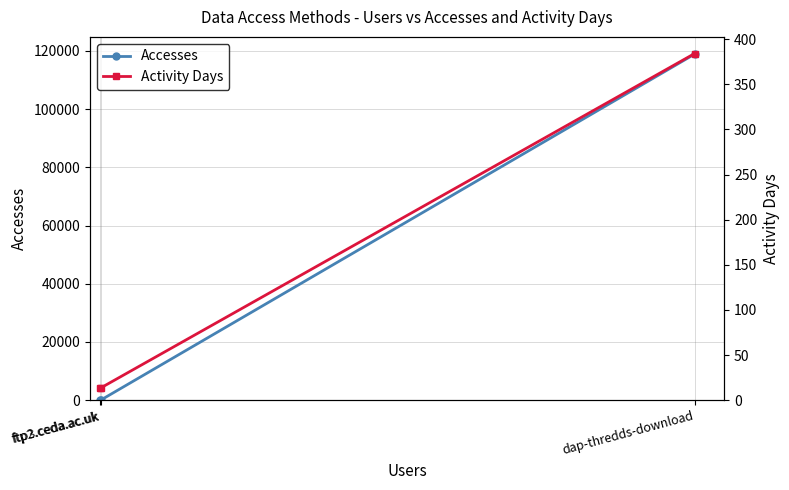

What is the maximum value for Activity Days?

384